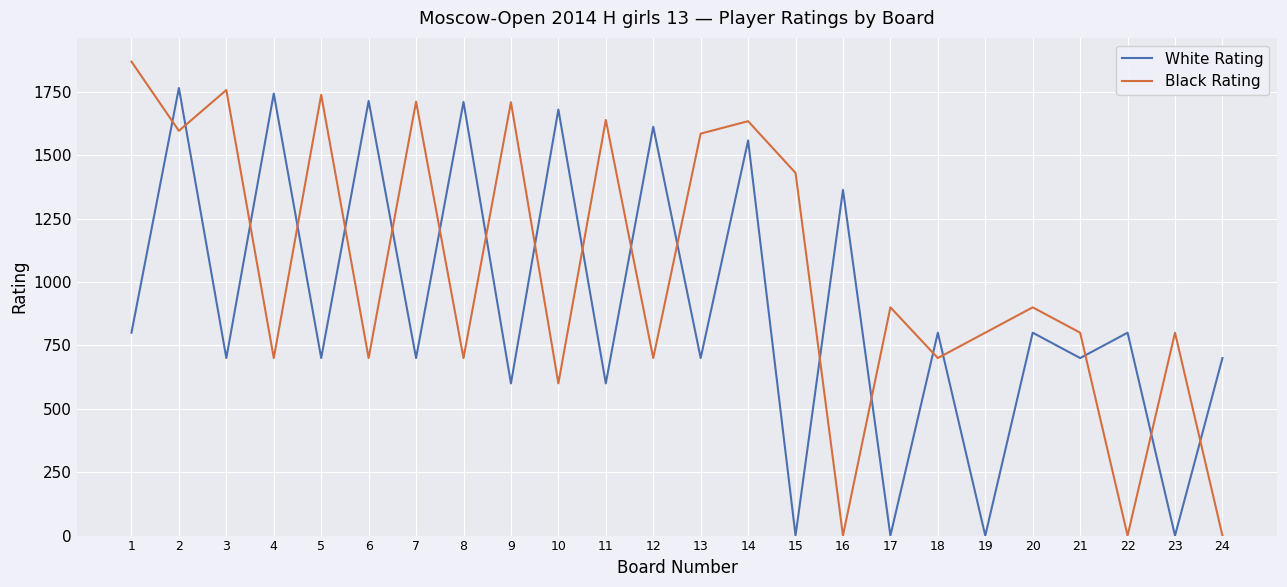

Does the chart display data point markers on the line(s)?

No